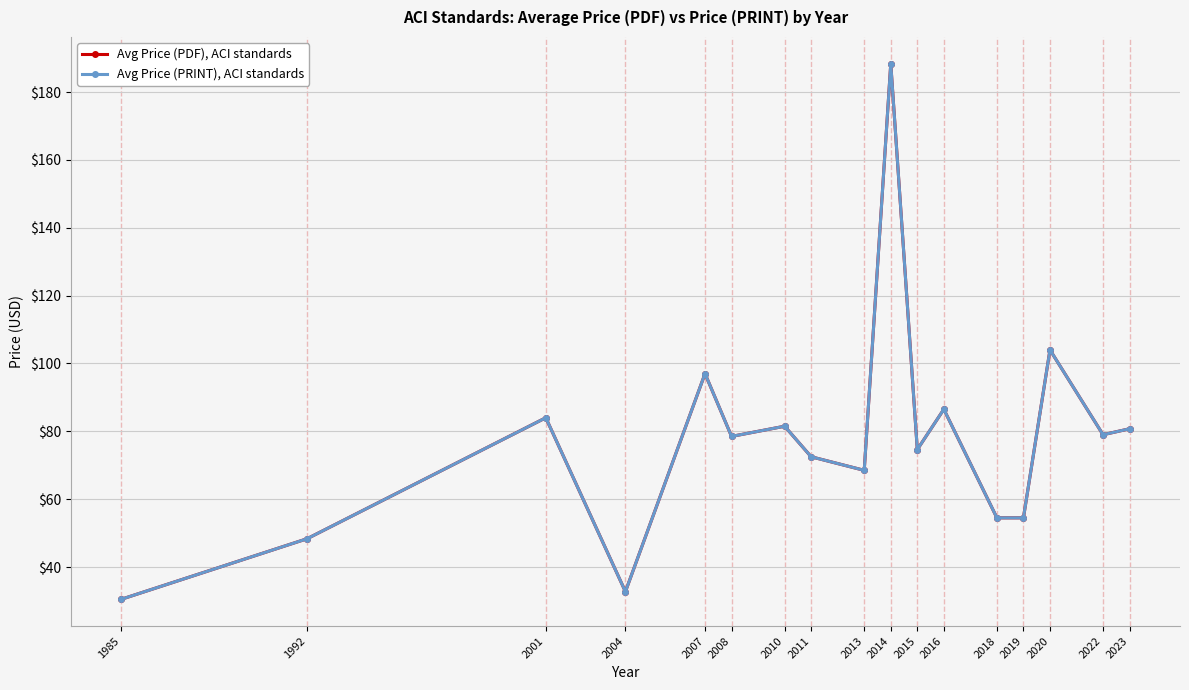

Is this an area chart (filled region under the line)?

No